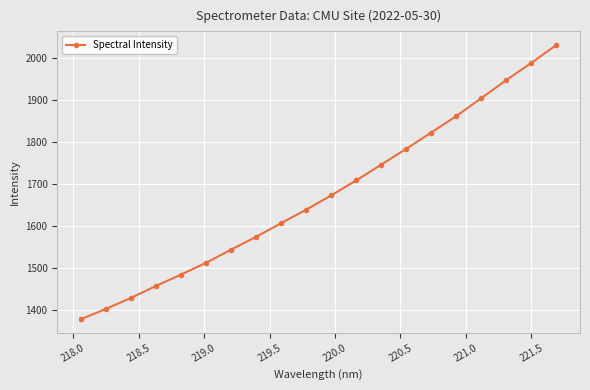

Count the number of data series in this chart.

1